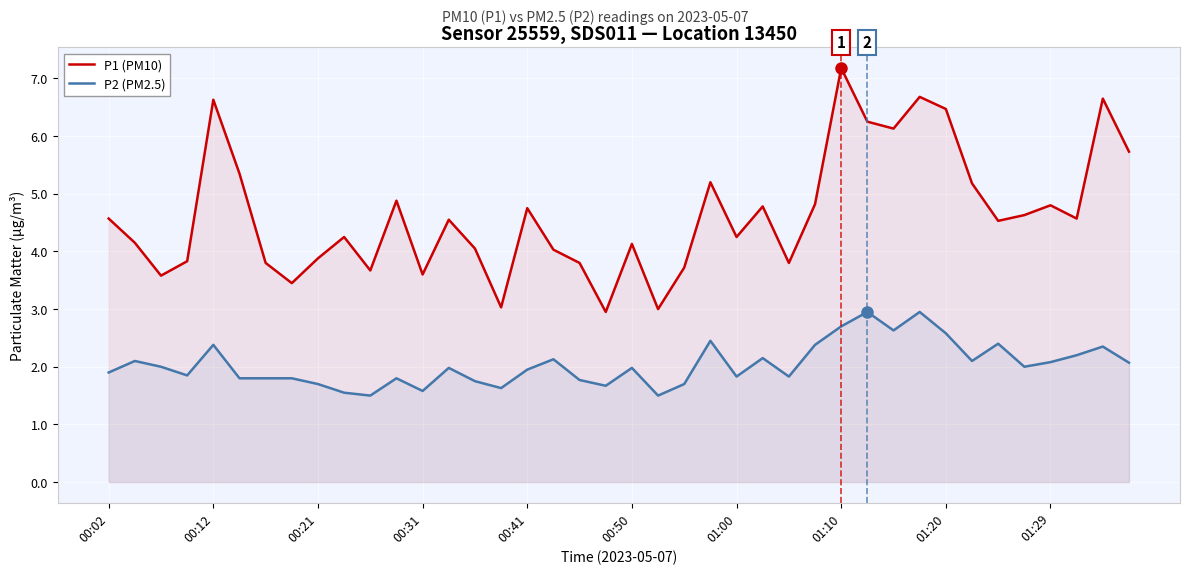

What is the difference between the maximum and minimum values in the P2 (PM2.5) series?

1.5